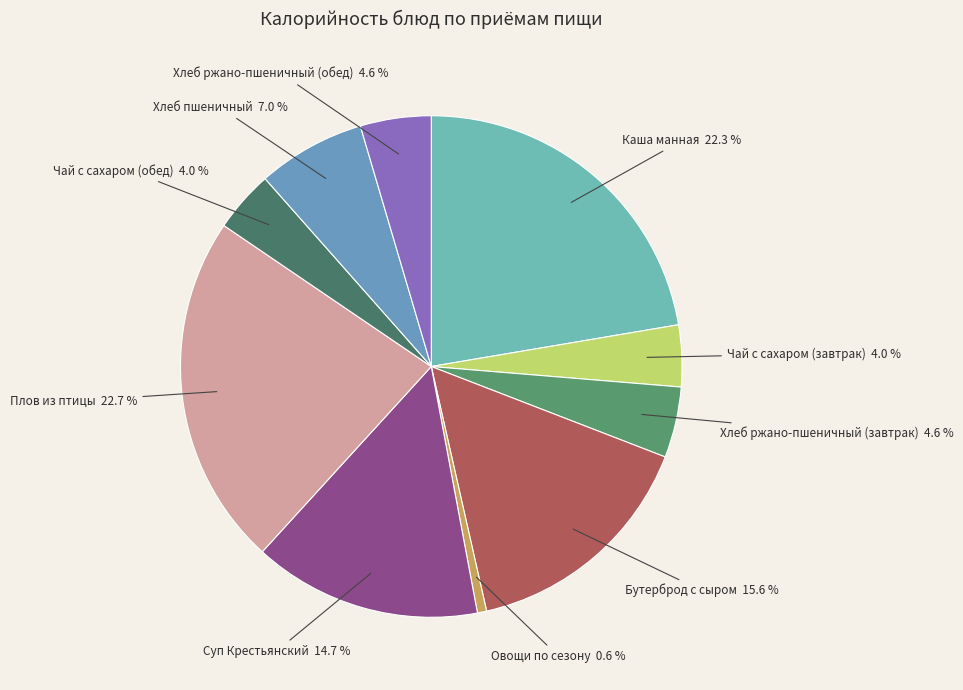

Do Суп Крестьянский and Бутерброд с сыром together represent more than half of the pie?

No